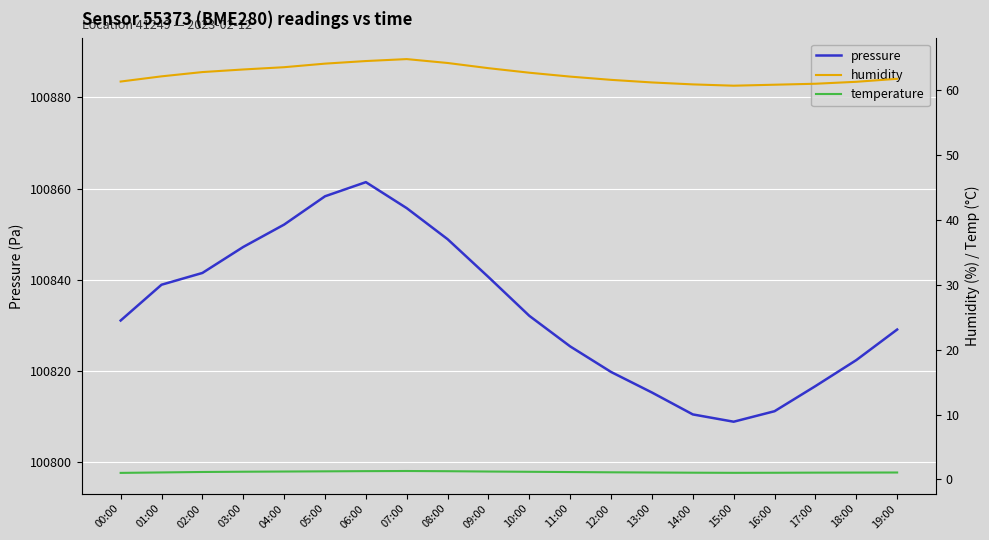

Between 09:00 and 12:00, which series saw the biggest shift?

pressure